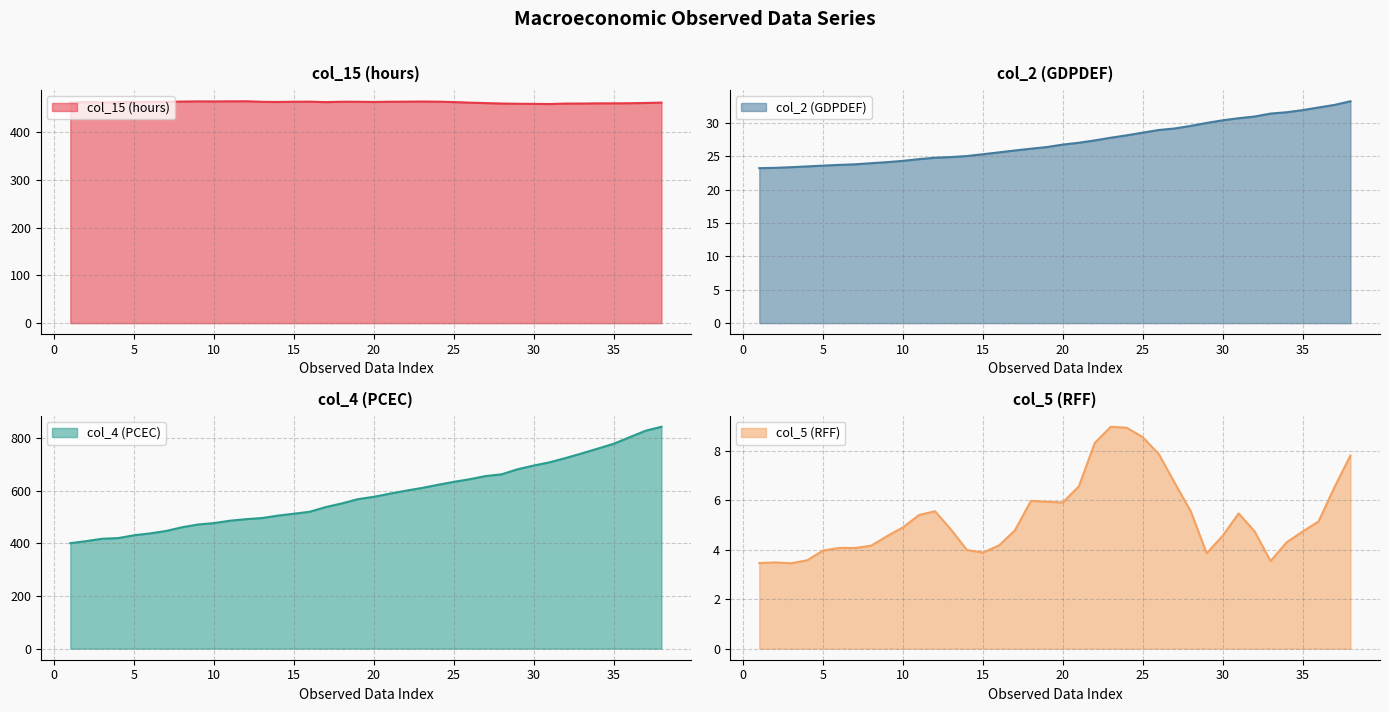

What is the value of the col_2 (GDPDEF) point at the 7th from the left?

23.8